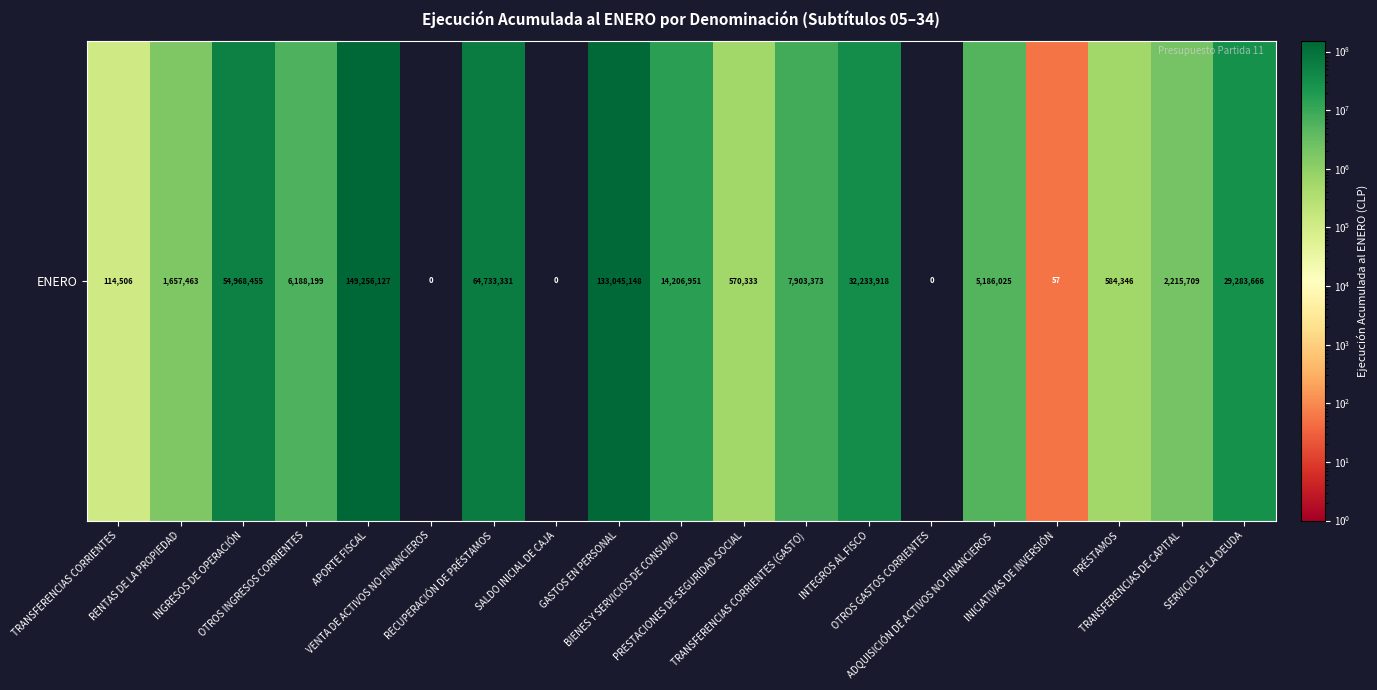

How many distinct data groups are displayed?

1